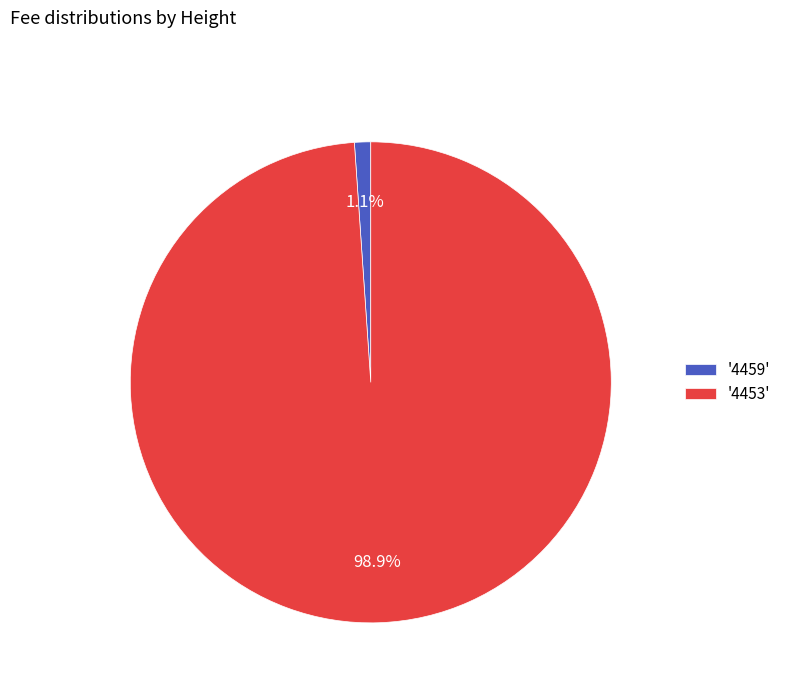

Combined, do '4453' and '4459' account for over 50%?

Yes